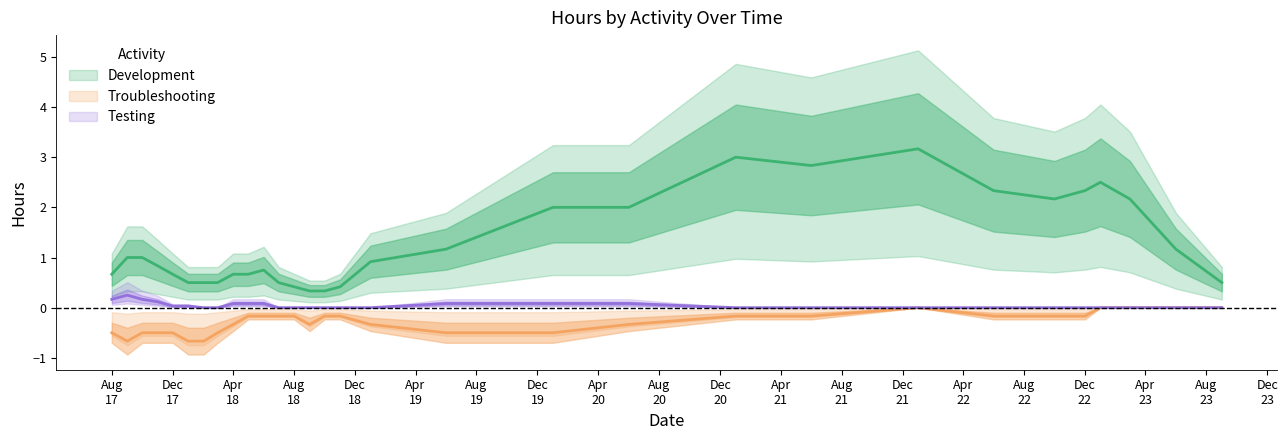

True or false: Troubleshooting has a value of 0.2 at 2017-12.

False